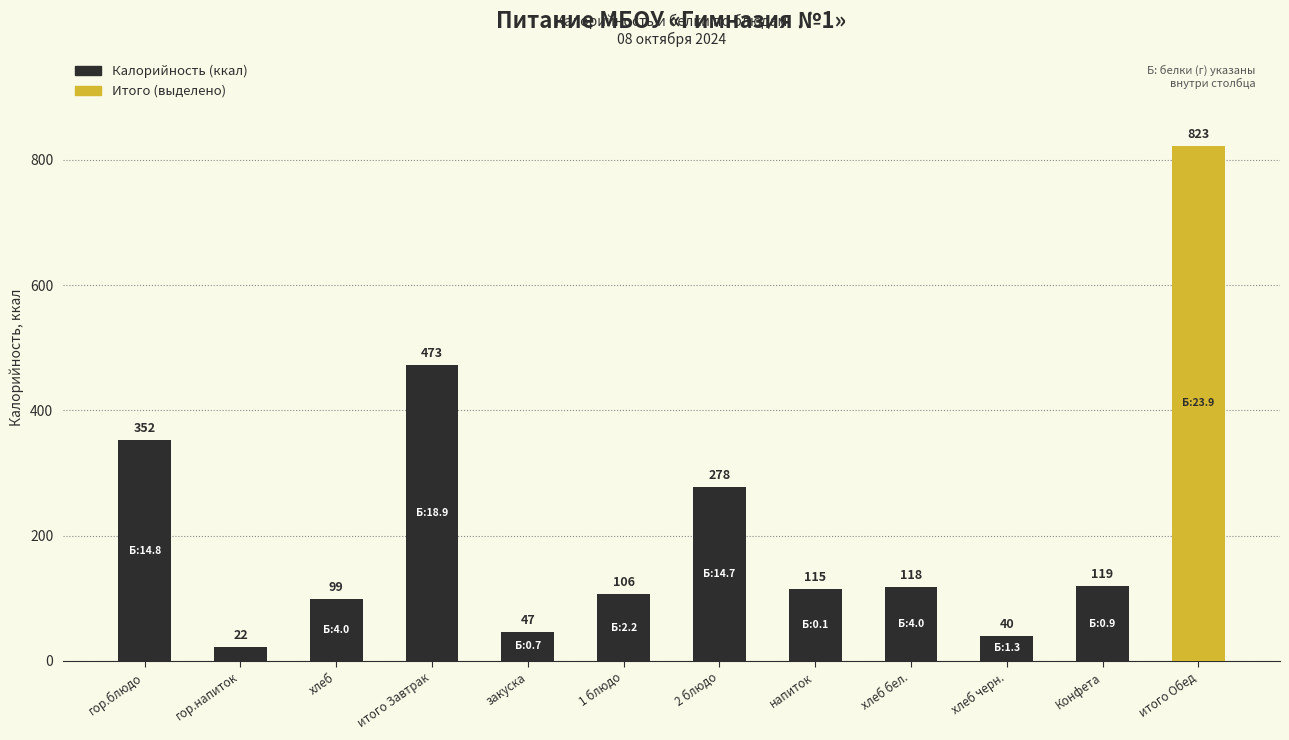

What is the label of the 12th bar from the left?

итого Обед